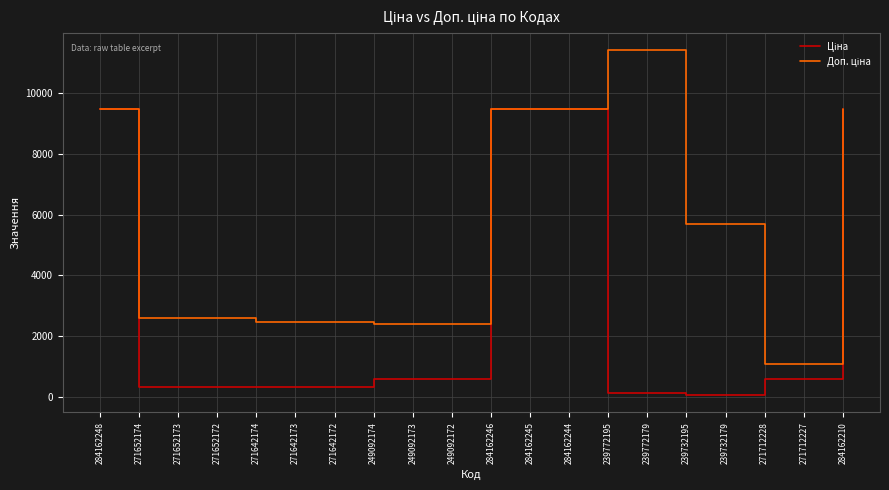

What is the greatest value displayed?

11410.0